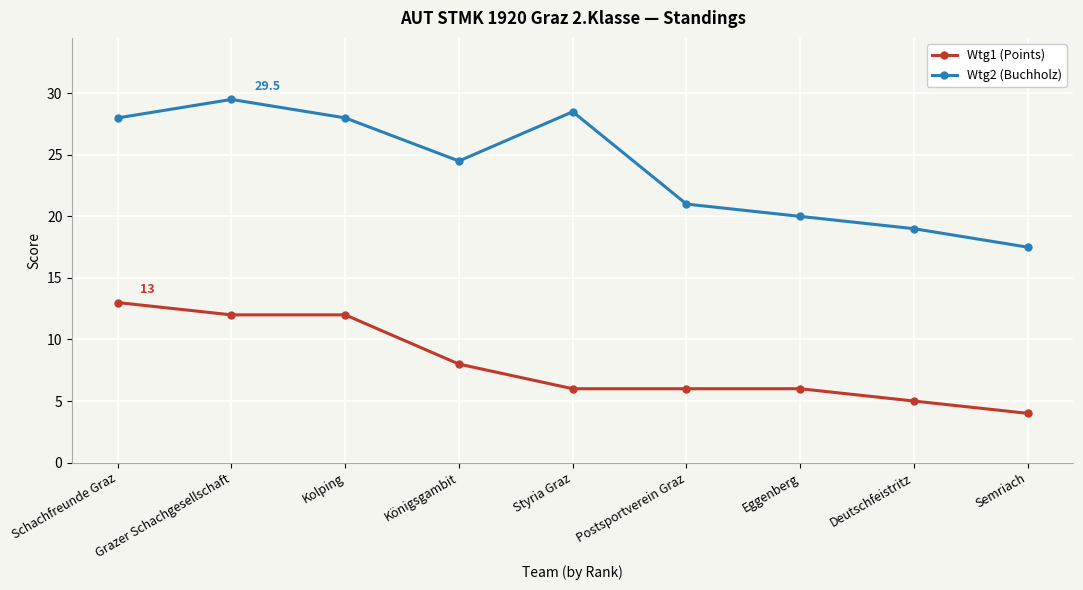

How many interior local valleys does the Wtg2 (Buchholz) series have?

1